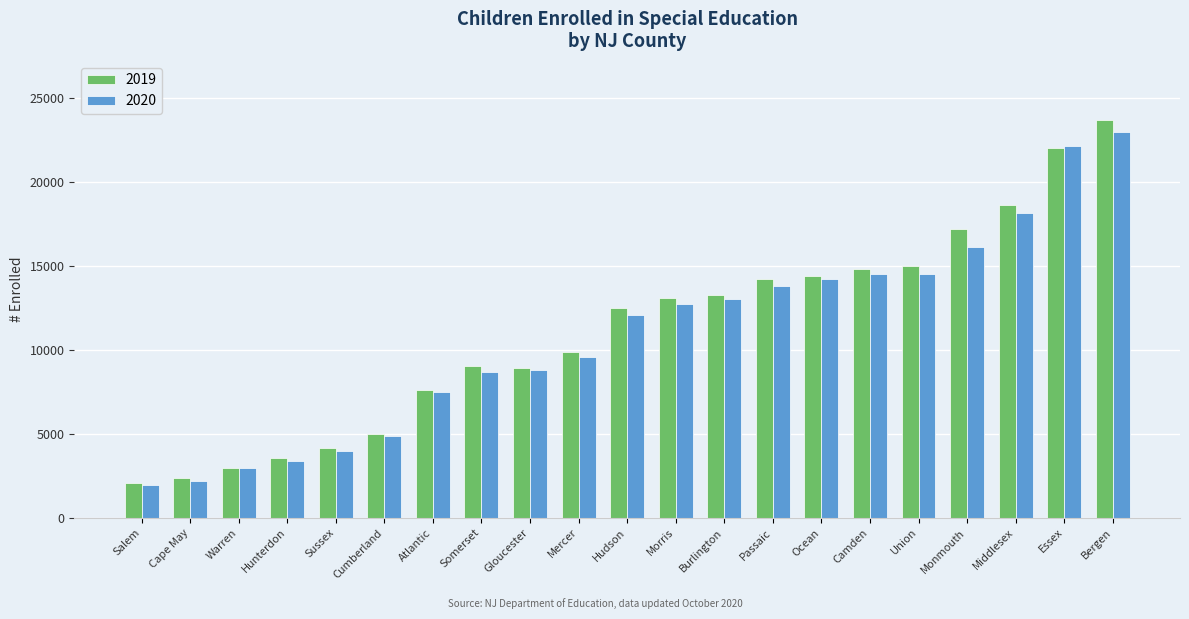

What is the label of the 8th bar from the left?

Somerset